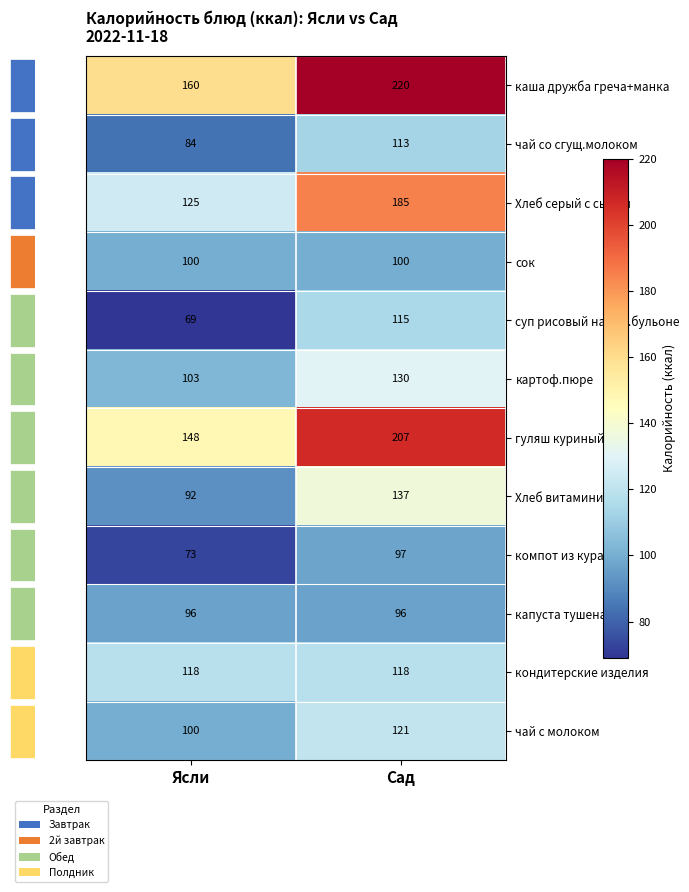

Reading left to right, what are all the values shown in this chart?

каша дружба греча+манка: 160	220
чай со сгущ.молоком: 84	113
Хлеб серый с сыром: 125	185
сок: 100	100
суп рисовый на кур.бульоне: 69	115
картоф.пюре: 103	130
гуляш куриный: 148	207
Хлеб витаминизир.: 92	137
компот из кураги: 73	97
капуста тушеная: 96	96
кондитерские изделия: 118	118
чай с молоком: 100	121